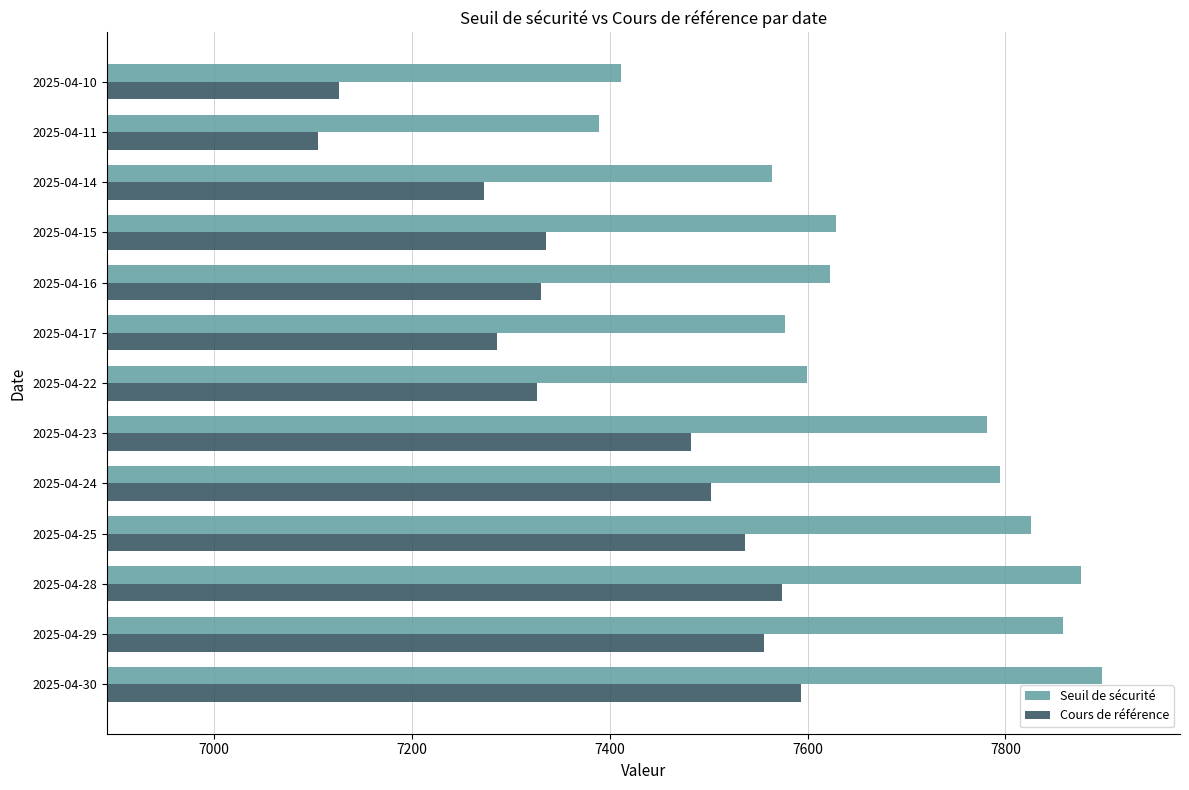

True or false: Cours de référence has a value of 7593.9 at 2025-04-30.

True